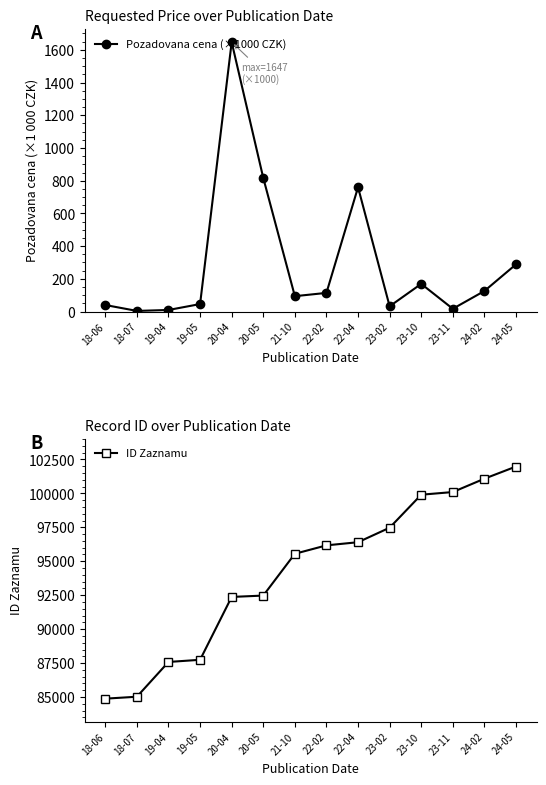

How many values in the Pozadovana cena (×1000 CZK) series exceed 114?

7